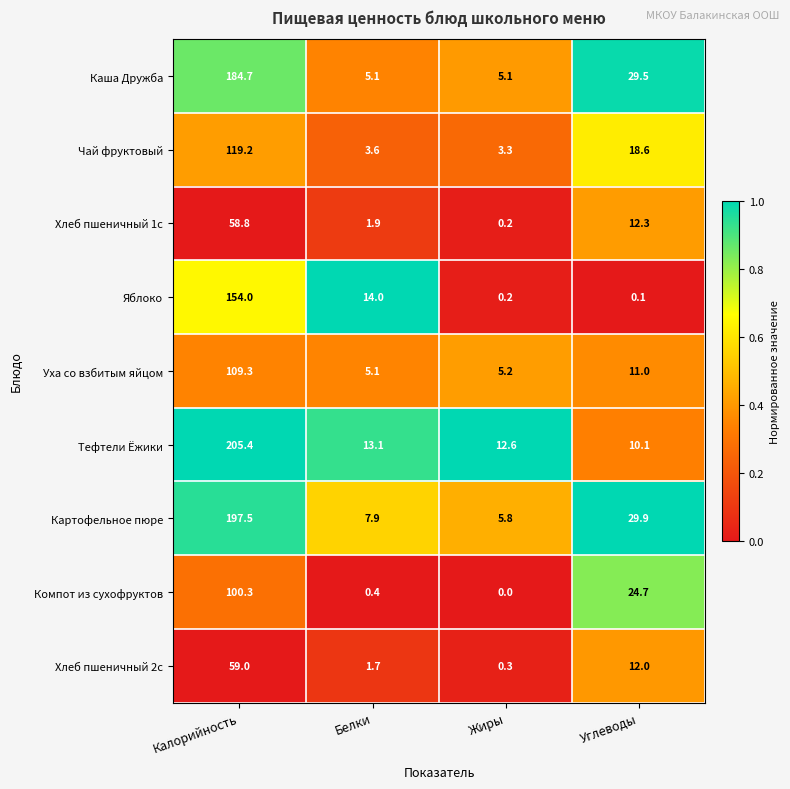

What is the difference between the maximum and second lowest values in the Компот из сухофруктов series?

99.9